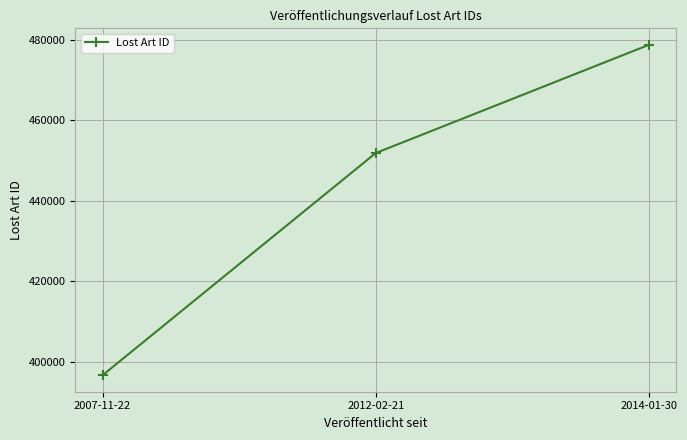

Reading right to left, list all the values displayed in this chart.

478739	451862	396685